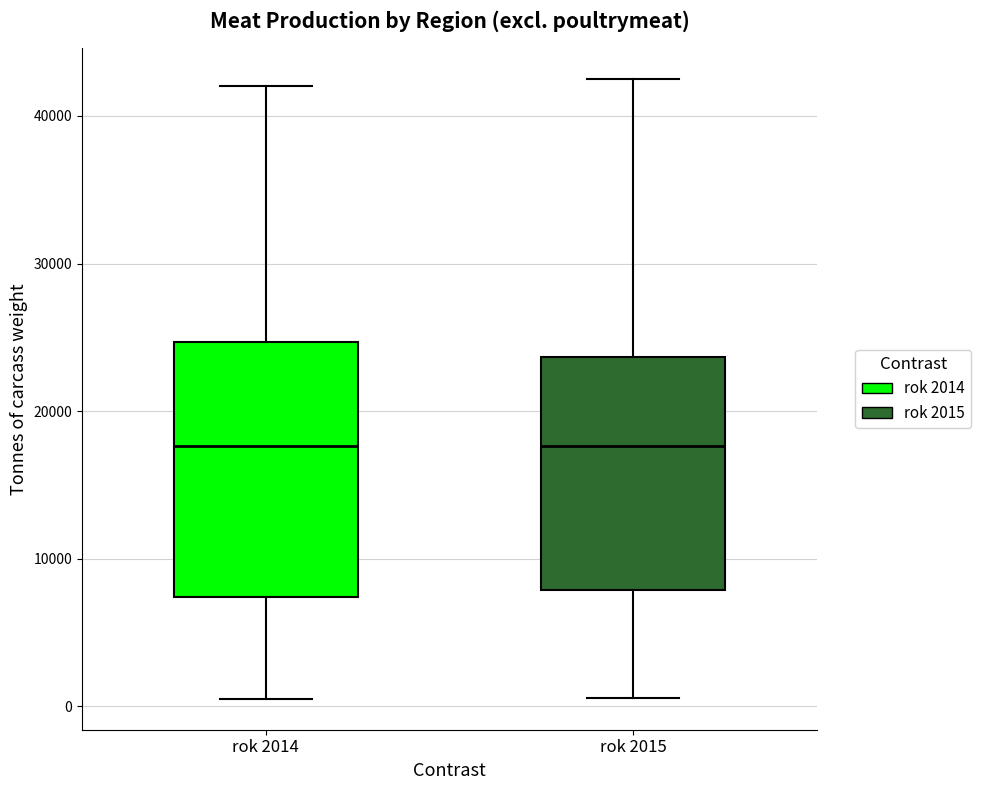

Comparing the boxes themselves (not the whiskers), which one is the tallest?

rok 2014